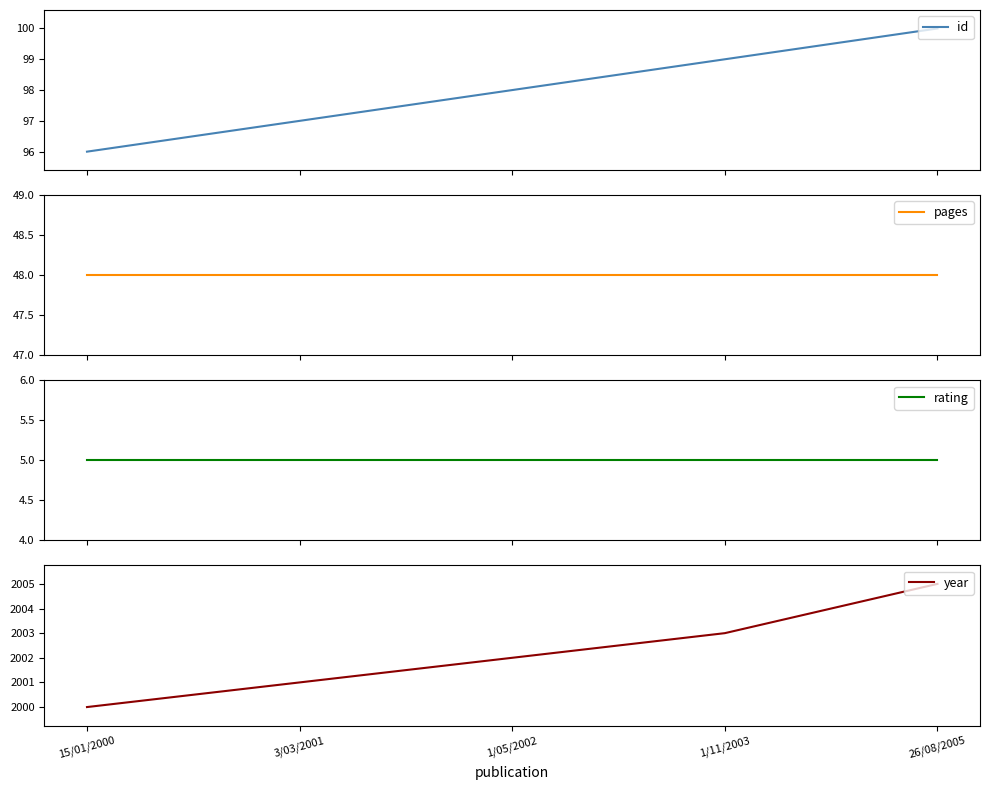

What is the difference between the highest and lowest values at 1/11/2003?

1998